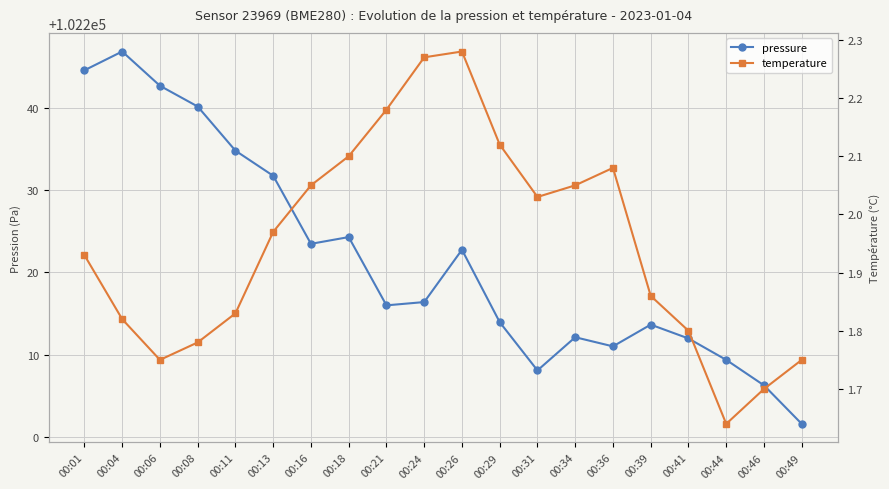

What are all the series names shown in the legend?

pressure, temperature